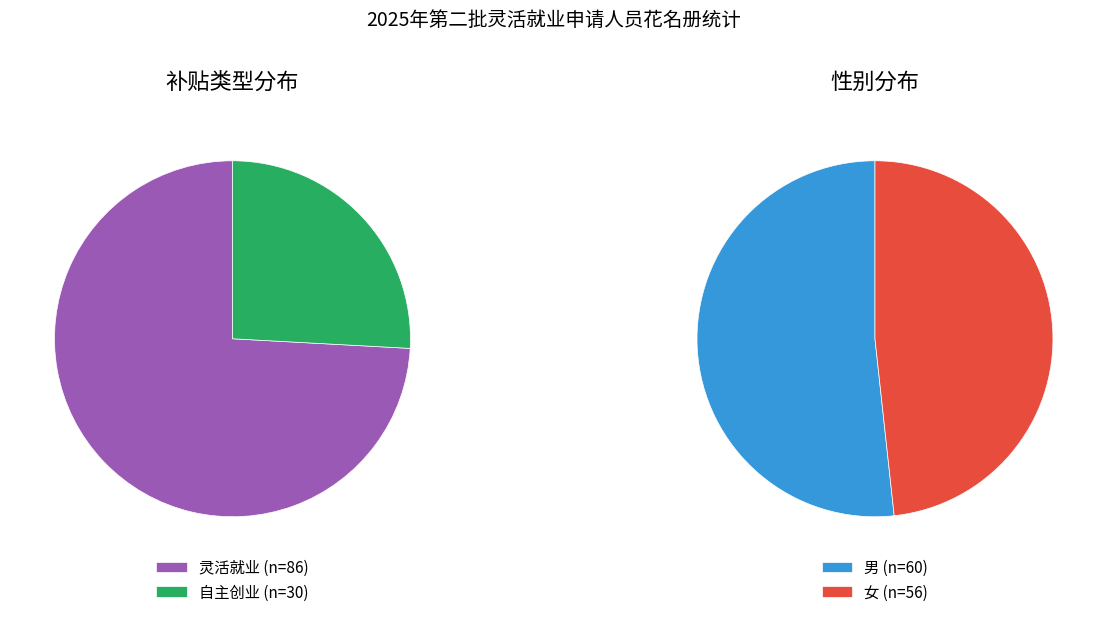

How many segments does this pie chart have?

2